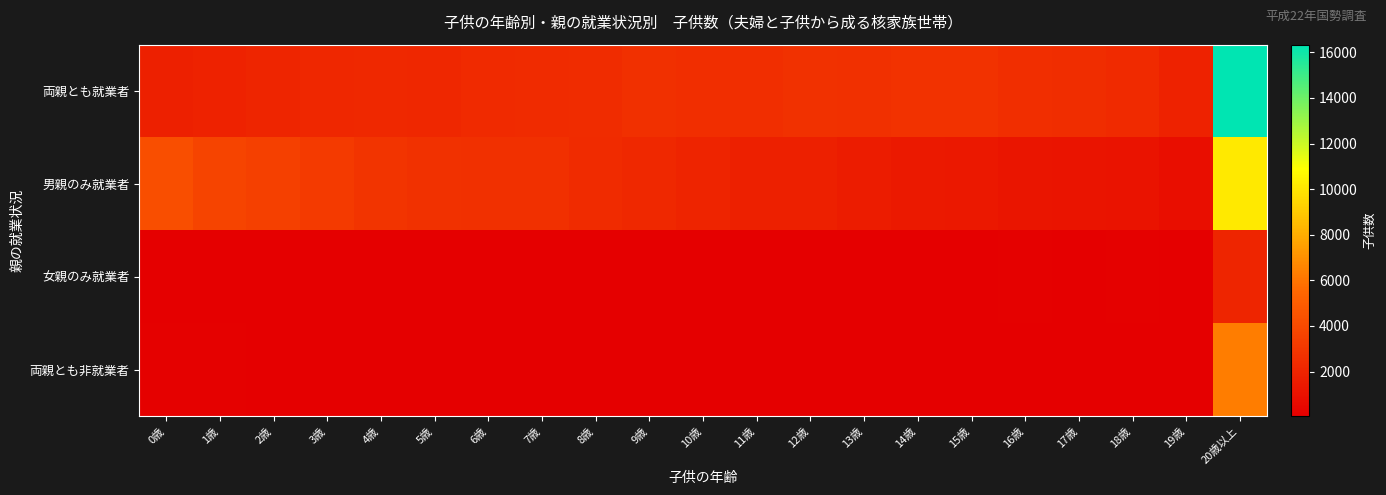

What is the total value across all series at 14歳?

4240